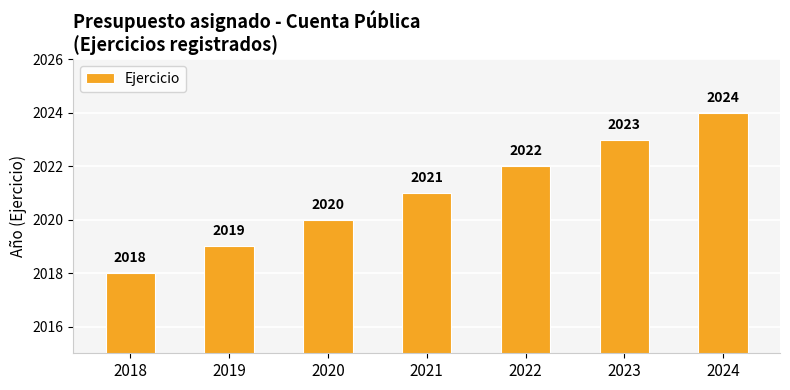

What is the difference between the second highest and minimum values?

5